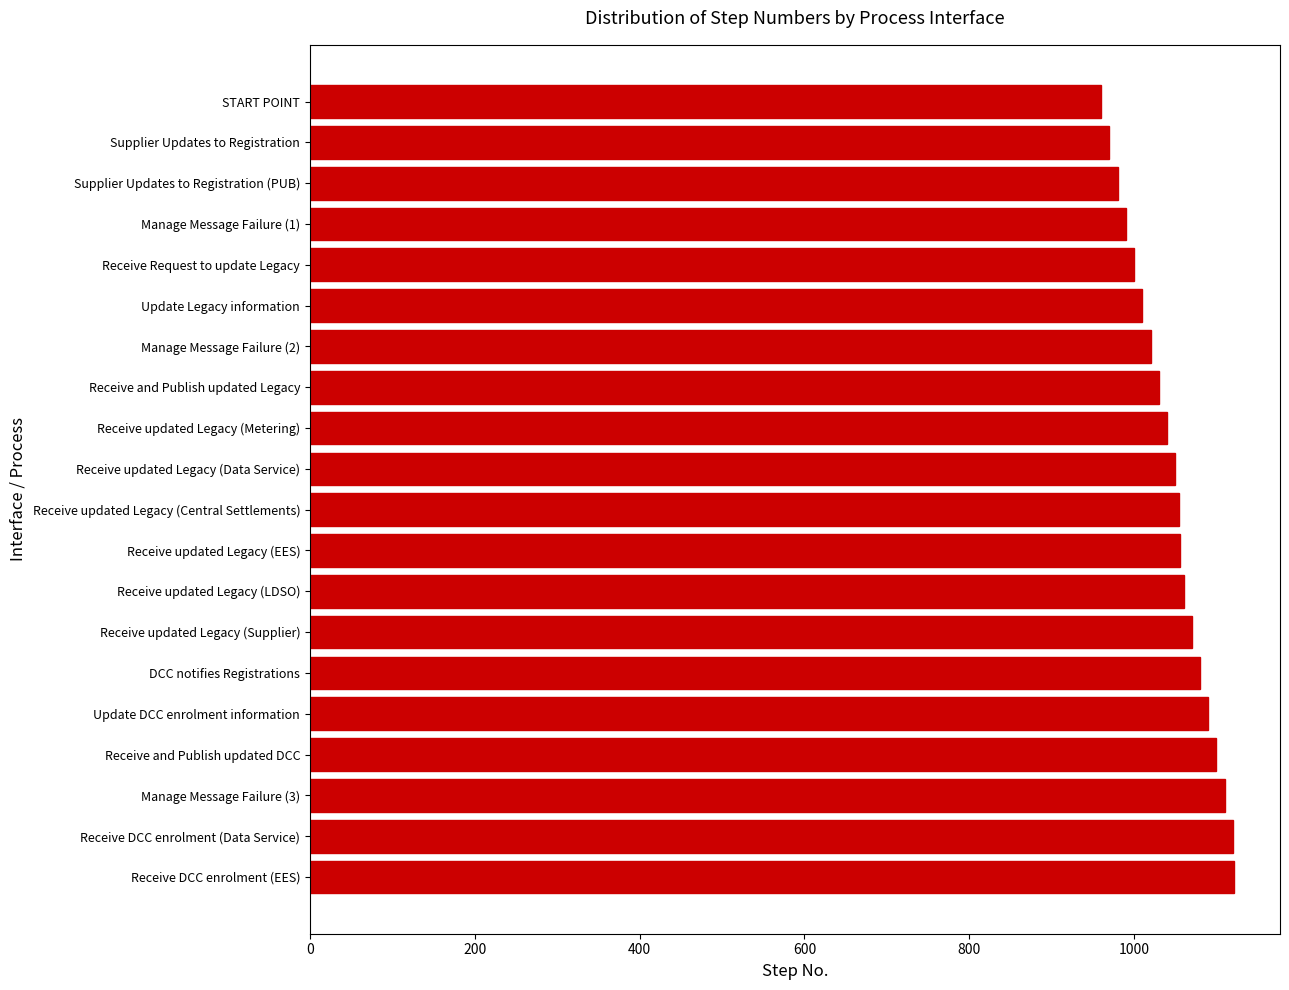

What is the average value?

1046